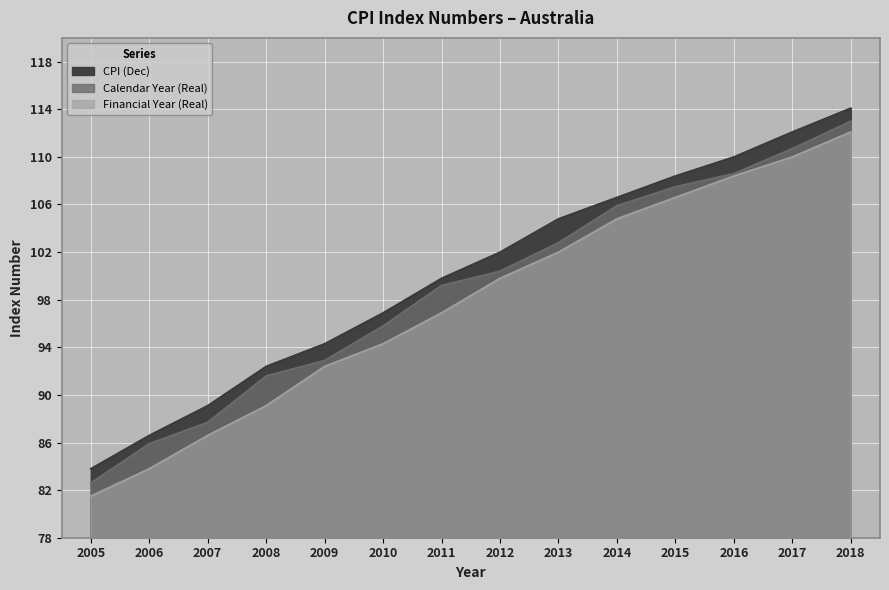

How many values in the CPI (Dec) series exceed 102?

6